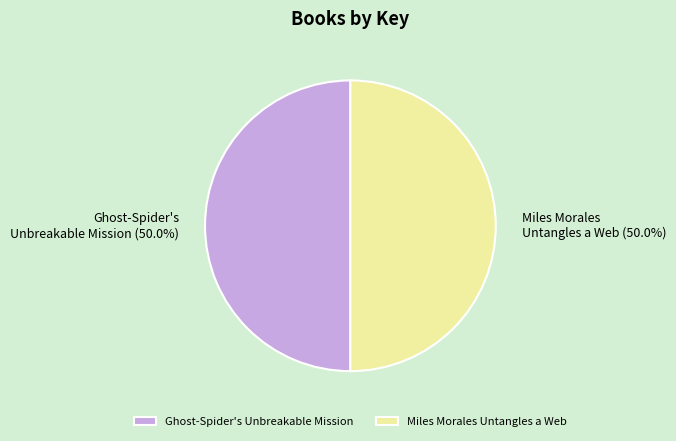

What is the ratio of the value at Miles Morales Untangles a Web to the value at Ghost-Spider's Unbreakable Mission?

1.0